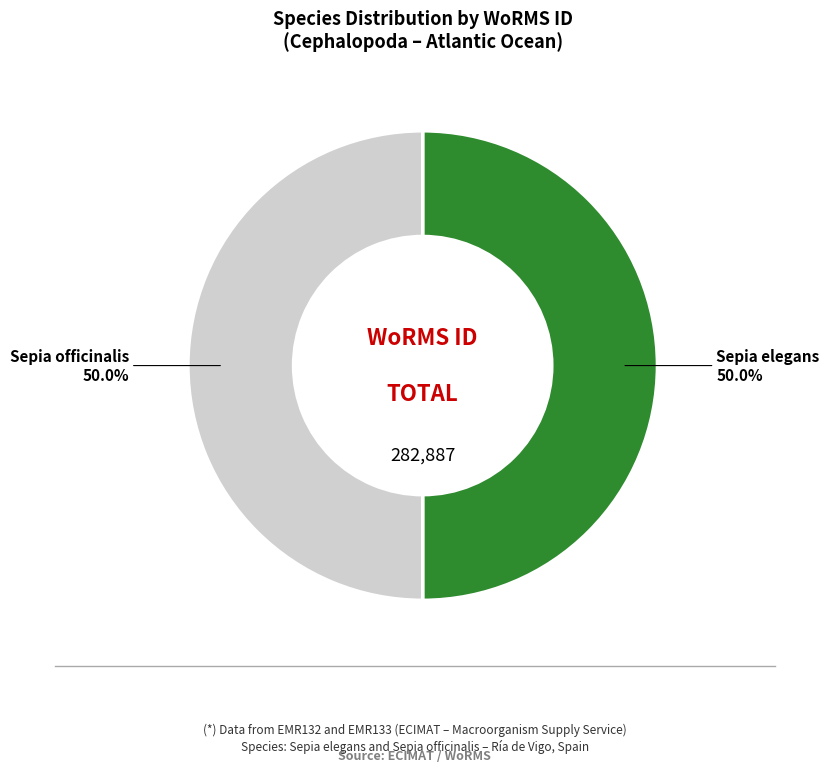

What is the ratio of the value at Sepia elegans to the value at Sepia officinalis?

1.0